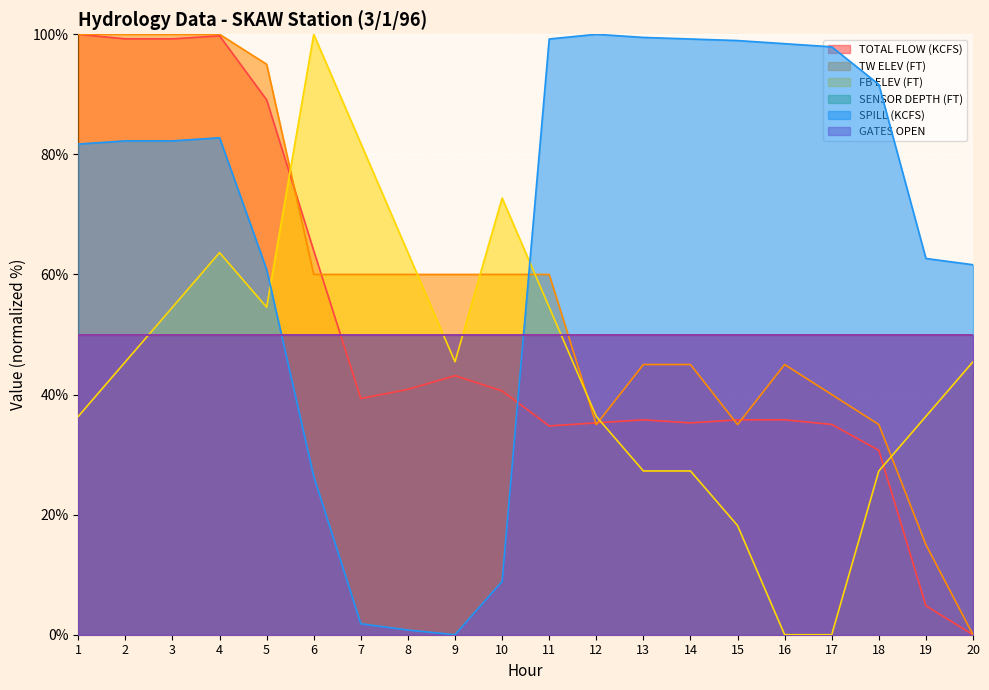

At which category does the chart reach its minimum across all series?

20